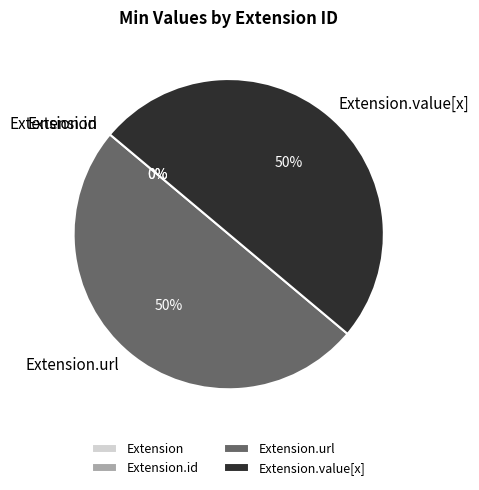

To the nearest percent, what portion does Extension.value[x] represent?

50%